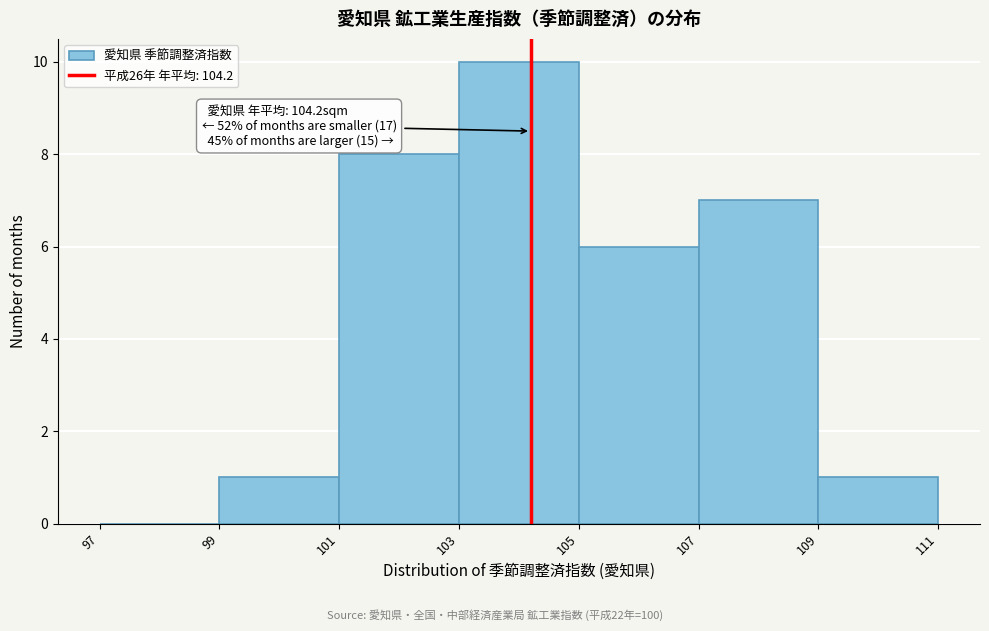

Over which range of the x-axis is the bar tallest?

103 to 105